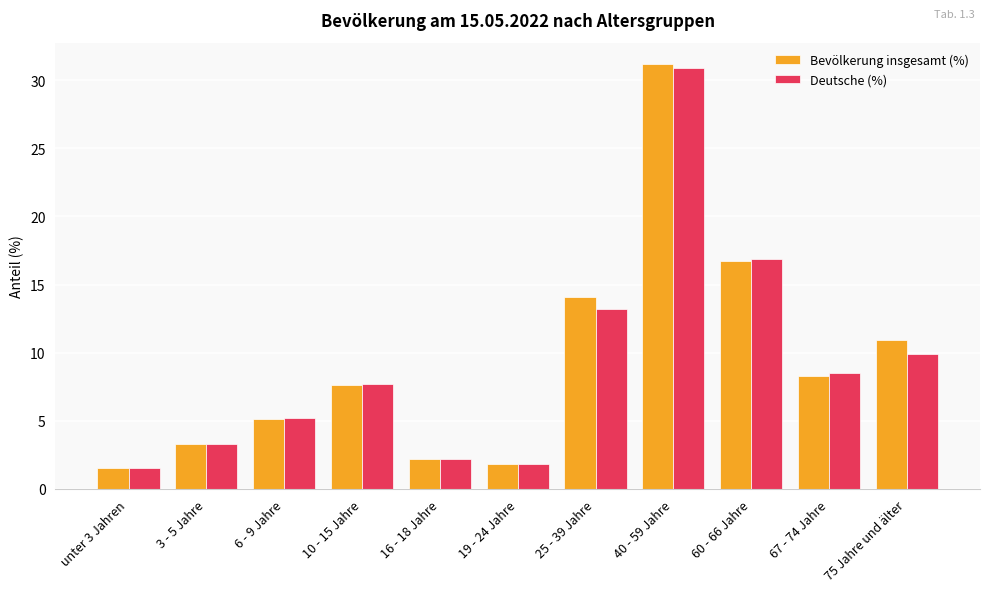

Reading left to right, transcribe all the data shown in this chart.

Bevölkerung insgesamt (%): unter 3 Jahren=1.5	3 - 5 Jahre=3.3	6 - 9 Jahre=5.1	10 - 15 Jahre=7.6	16 - 18 Jahre=2.2	19 - 24 Jahre=1.8	25 - 39 Jahre=14.1	40 - 59 Jahre=31.2	60 - 66 Jahre=16.7	67 - 74 Jahre=8.3	75 Jahre und älter=10.9
Deutsche (%): unter 3 Jahren=1.5	3 - 5 Jahre=3.3	6 - 9 Jahre=5.2	10 - 15 Jahre=7.7	16 - 18 Jahre=2.2	19 - 24 Jahre=1.8	25 - 39 Jahre=13.2	40 - 59 Jahre=30.9	60 - 66 Jahre=16.9	67 - 74 Jahre=8.5	75 Jahre und älter=9.9